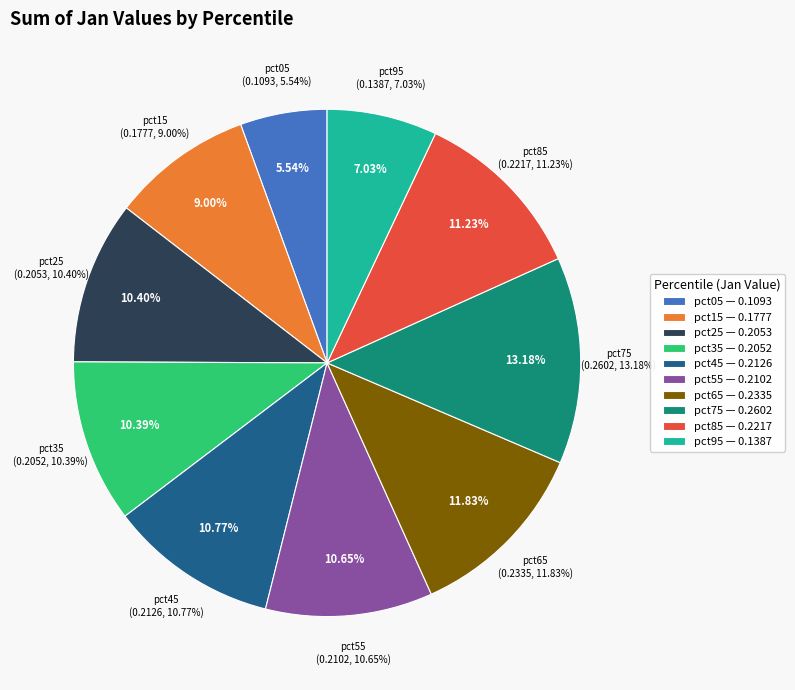

The pct55 slice represents 11% of the pie. True or false?

True